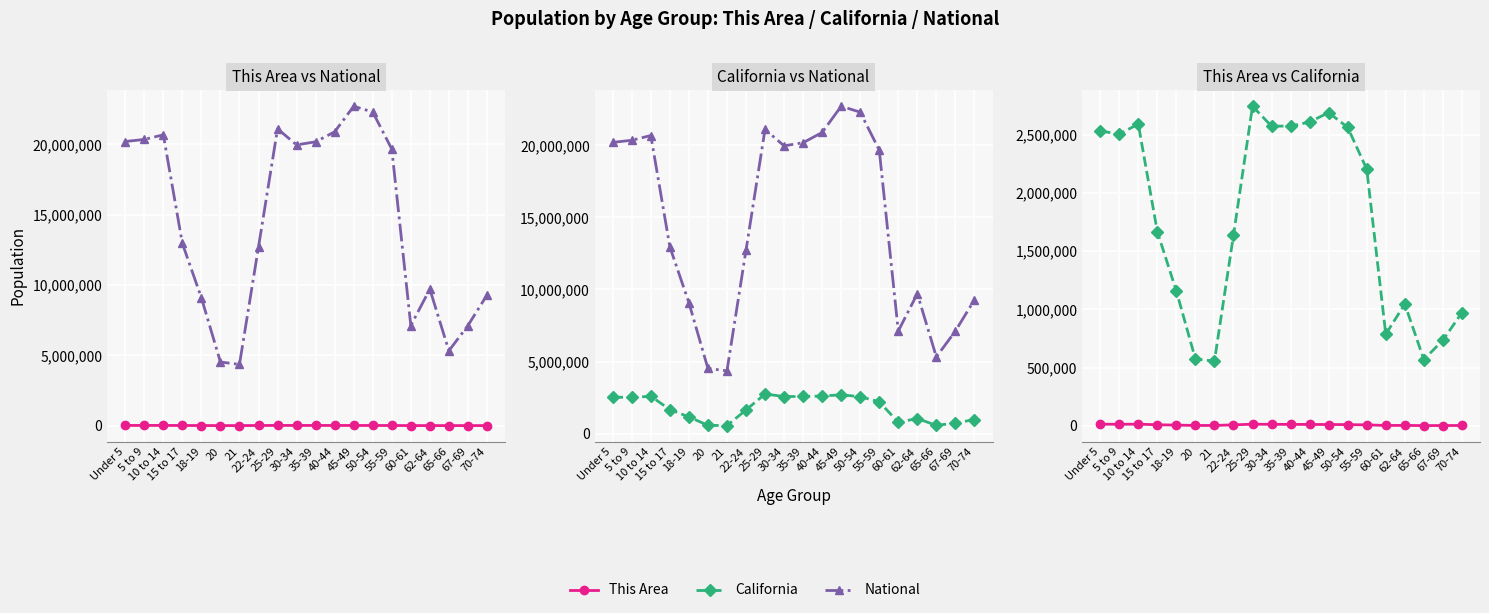

Reading left to right, extract all data points from this chart.

This Area: Under 5=13735	5 to 9=13026	10 to 14=13759	15 to 17=8923	18-19=5805	20=2787	21=2765	22-24=7939	25-29=13608	30-34=12427	35-39=11973	40-44=11420	45-49=10942	50-54=9918	55-59=7864	60-61=2721	62-64=3258	65-66=1668	67-69=2148	70-74=2670
National: Under 5=20201362	5 to 9=20348657	10 to 14=20677194	15 to 17=12954254	18-19=9086089	20=4519129	21=4354294	22-24=12712576	25-29=21101849	30-34=19962099	35-39=20179642	40-44=20890964	45-49=22708591	50-54=22298125	55-59=19664805	60-61=7113727	62-64=9704197	65-66=5319902	67-69=7115361	70-74=9278166
California: Under 5=2531333	5 to 9=2505839	10 to 14=2590930	15 to 17=1666938	18-19=1157002	20=573642	21=555775	22-24=1636532	25-29=2744409	30-34=2573468	35-39=2573579	40-44=2609131	45-49=2689819	50-54=2562552	55-59=2204296	60-61=786276	62-64=1045921	65-66=568817	67-69=734741	70-74=971778